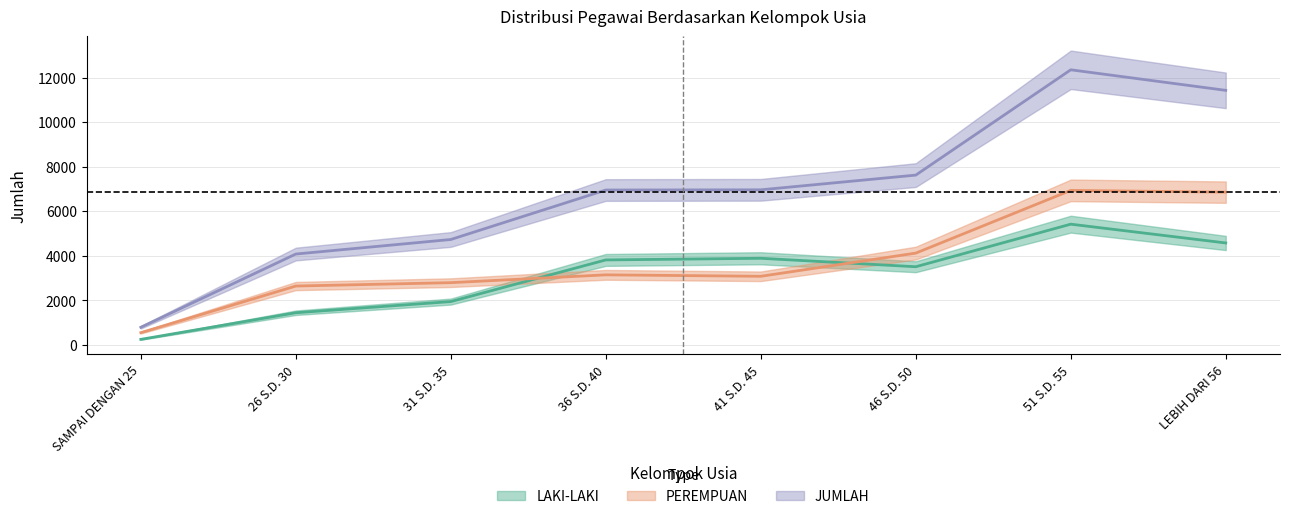

Where is the first local maximum for LAKI-LAKI?

41 S.D. 45